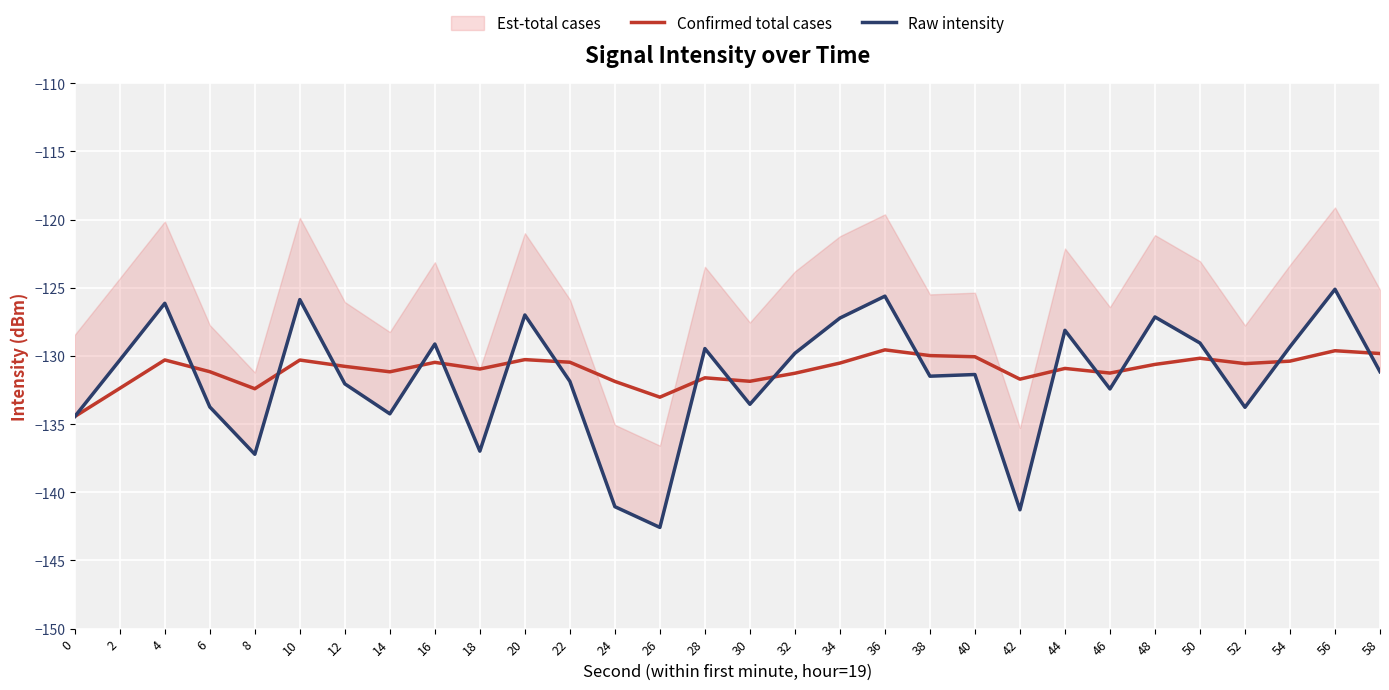

Where do Raw intensity and Confirmed total cases first cross each other?

4 and 6